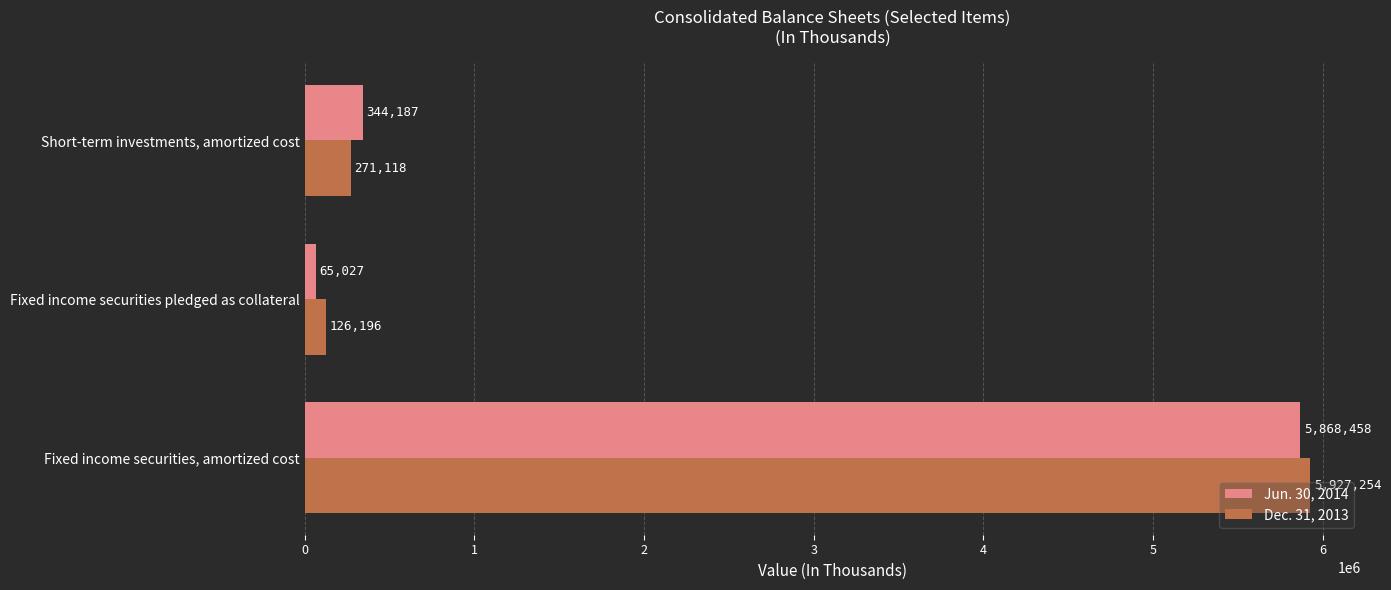

Read the Dec. 31, 2013 value at Short-term investments, amortized cost.

271118